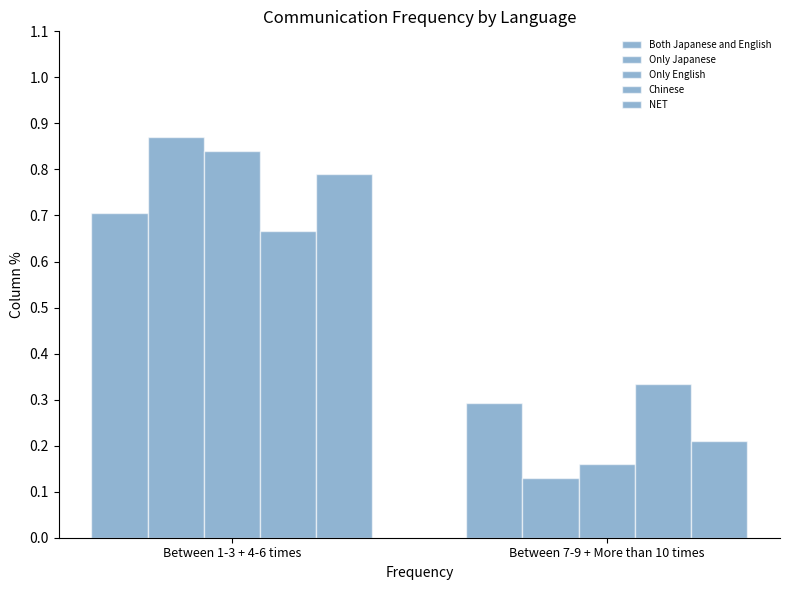

What is the label of the 2nd bar from the left?

Between 7-9 + More than 10 times